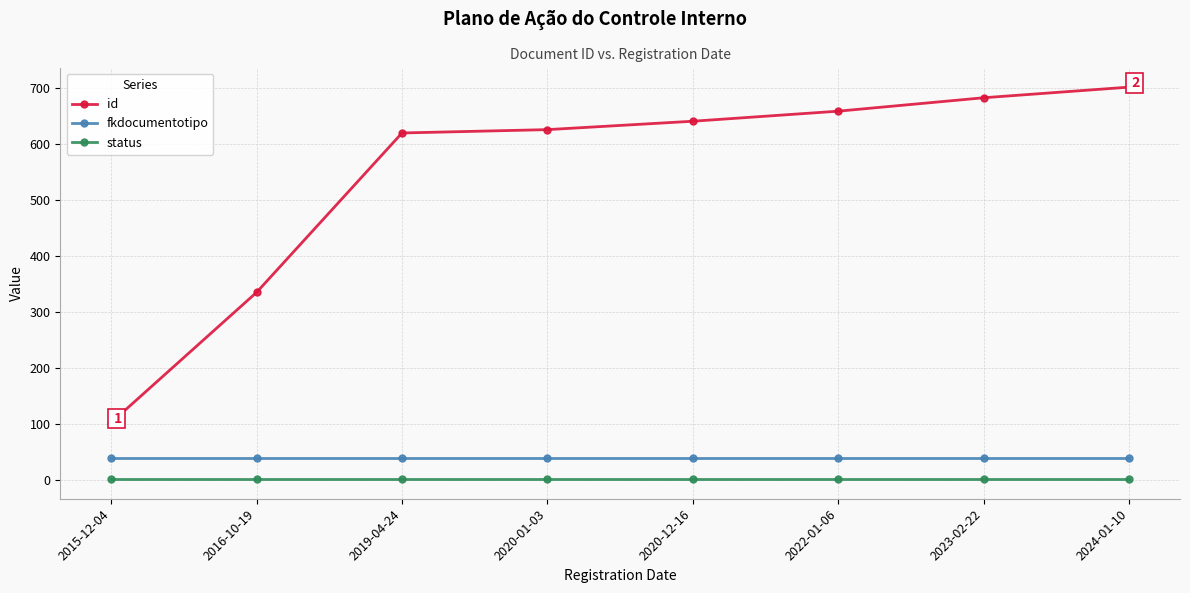

Reading right to left, list all the values displayed in this chart.

id: 702	683	659	641	626	620	335	102
fkdocumentotipo: 38	38	38	38	38	38	38	38
status: 1	1	1	1	1	1	1	1